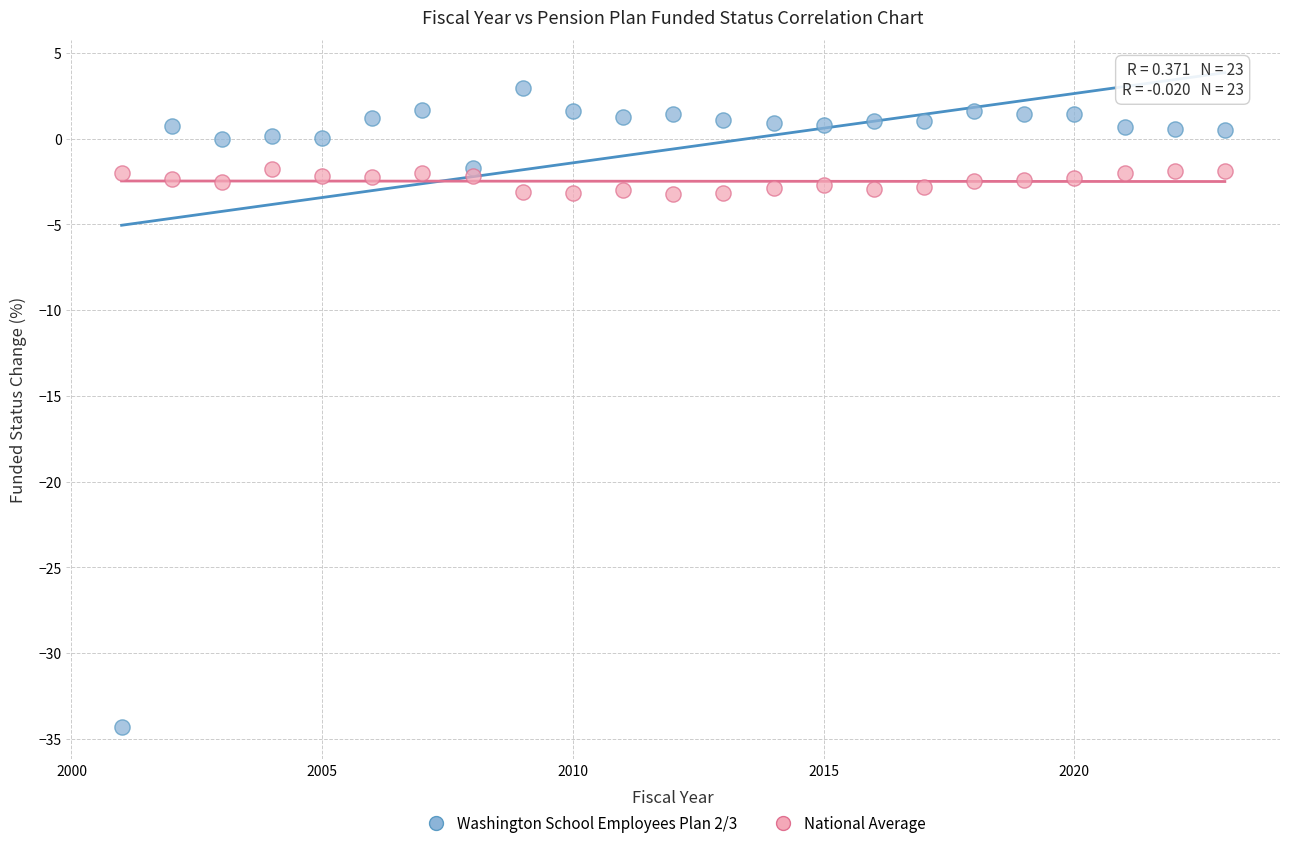

Which series contains the lowest Y value?

Washington School Employees Plan 2/3